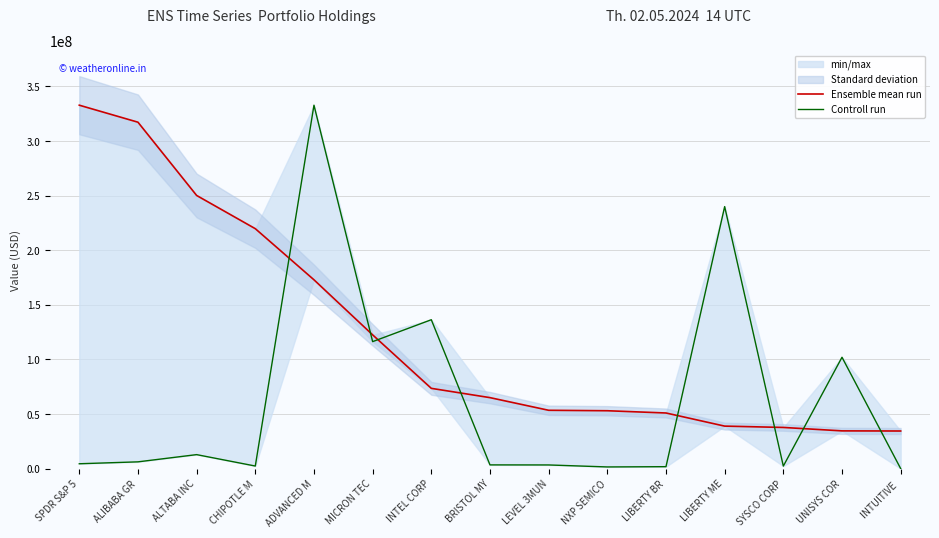

Where do Ensemble mean run and Controll run first cross each other?

CHIPOTLE M and ADVANCED M